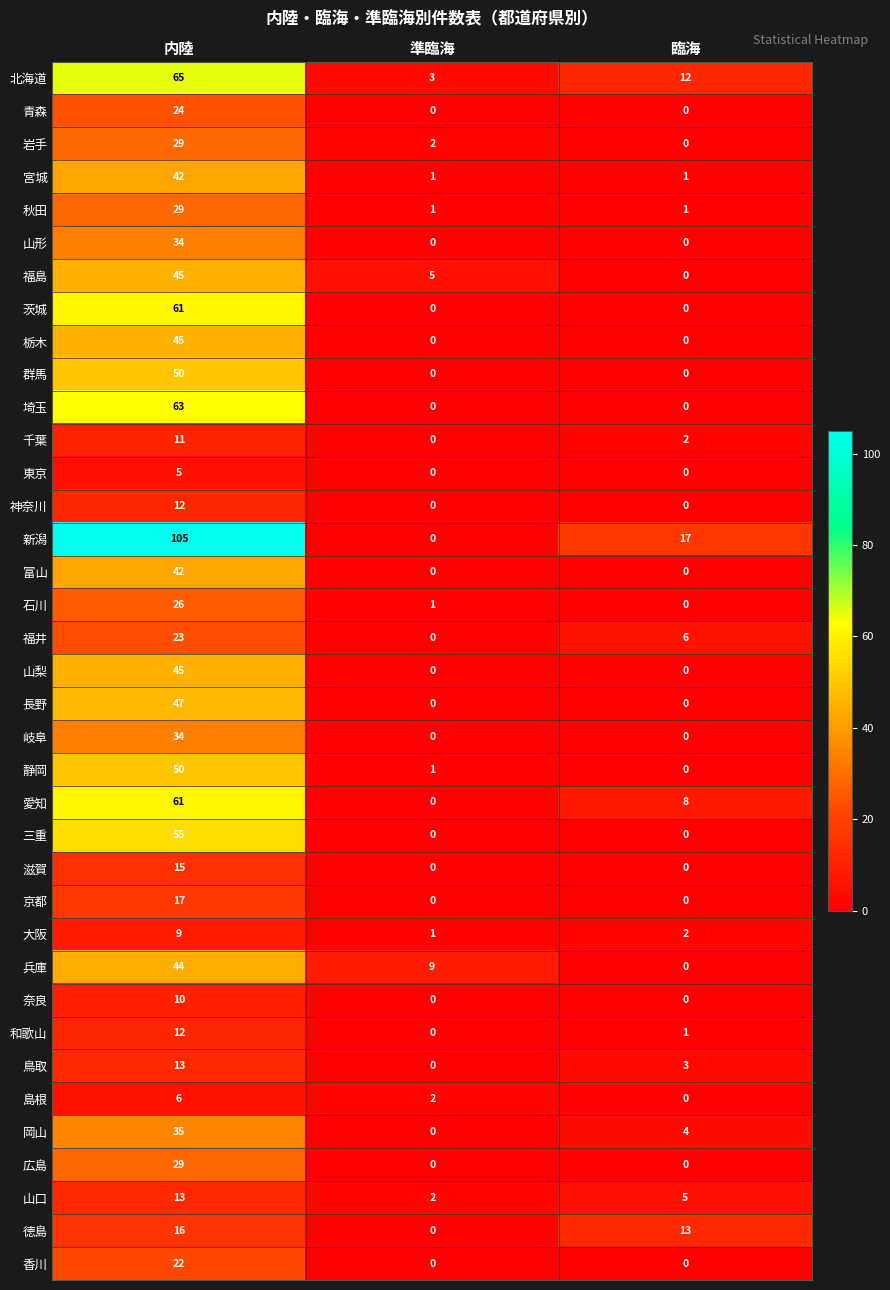

Where does the 岩手 series first go above 2?

内陸